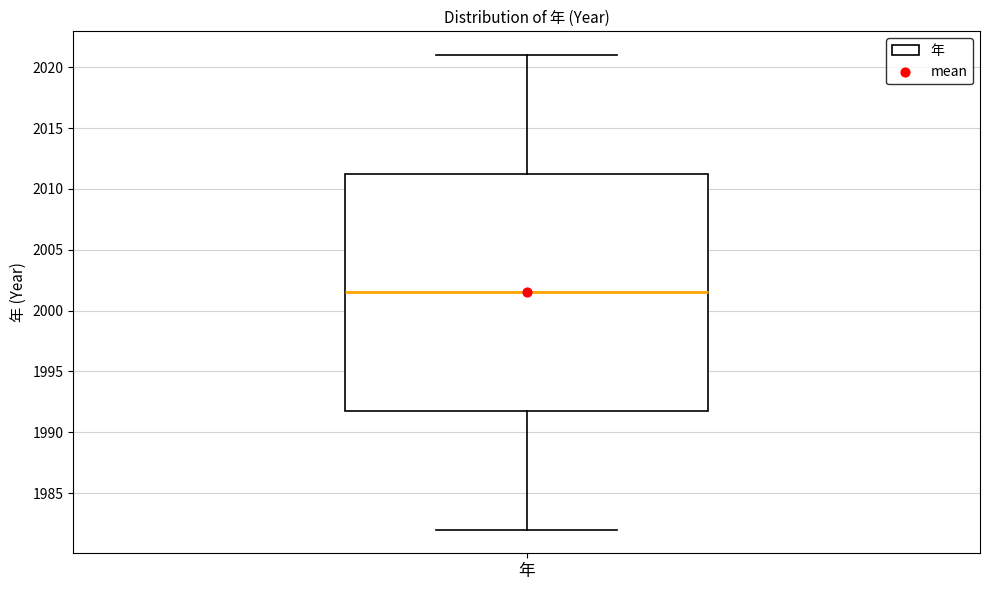

Where is the upper edge of the box for 年 on the y-axis? The values are not printed on the chart, so give them approximately, as read against the axis.

2011.5